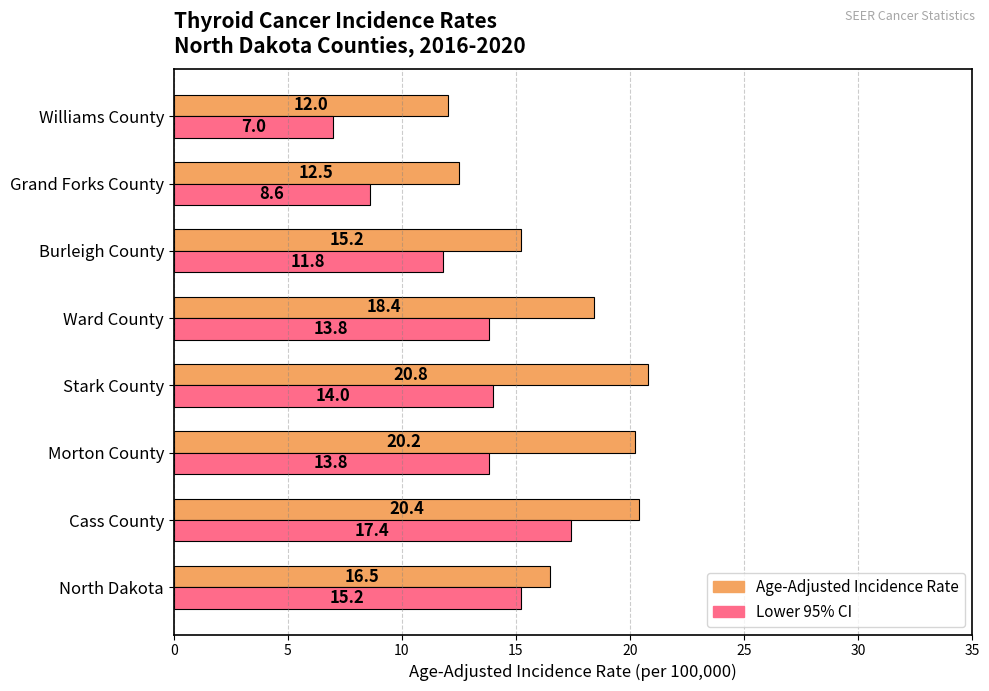

Which category has the highest value across all series?

Stark County